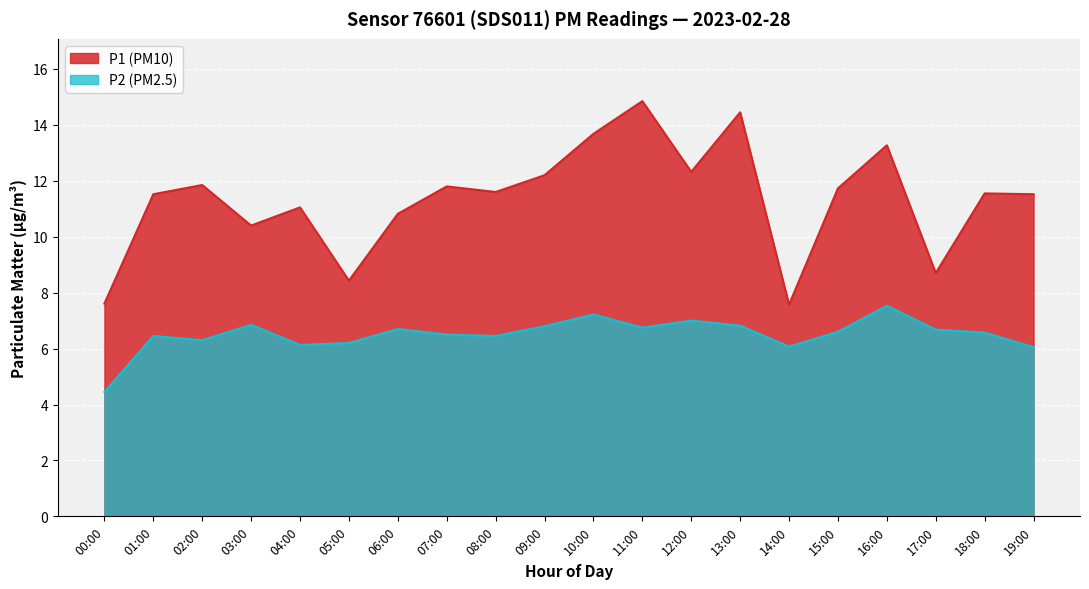

What is the difference between the second highest and second lowest values in the P2 series?

1.2